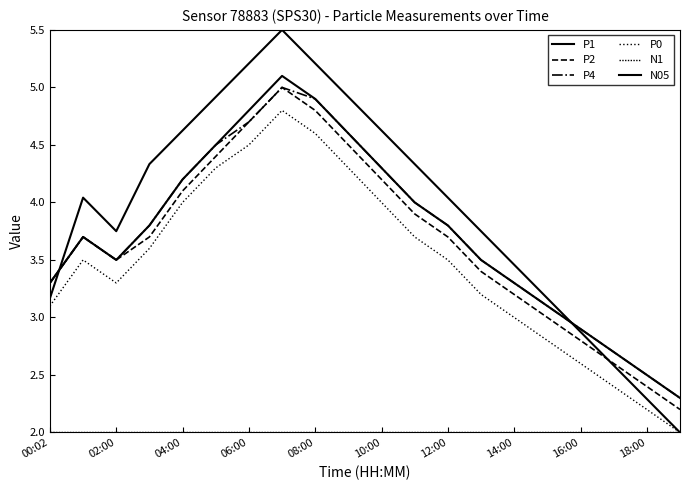

Does the chart display data point markers on the line(s)?

No